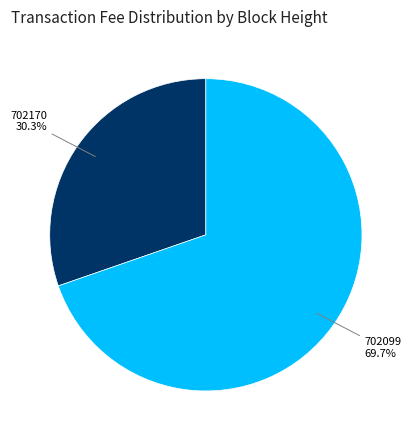

What is the majority slice?

702099